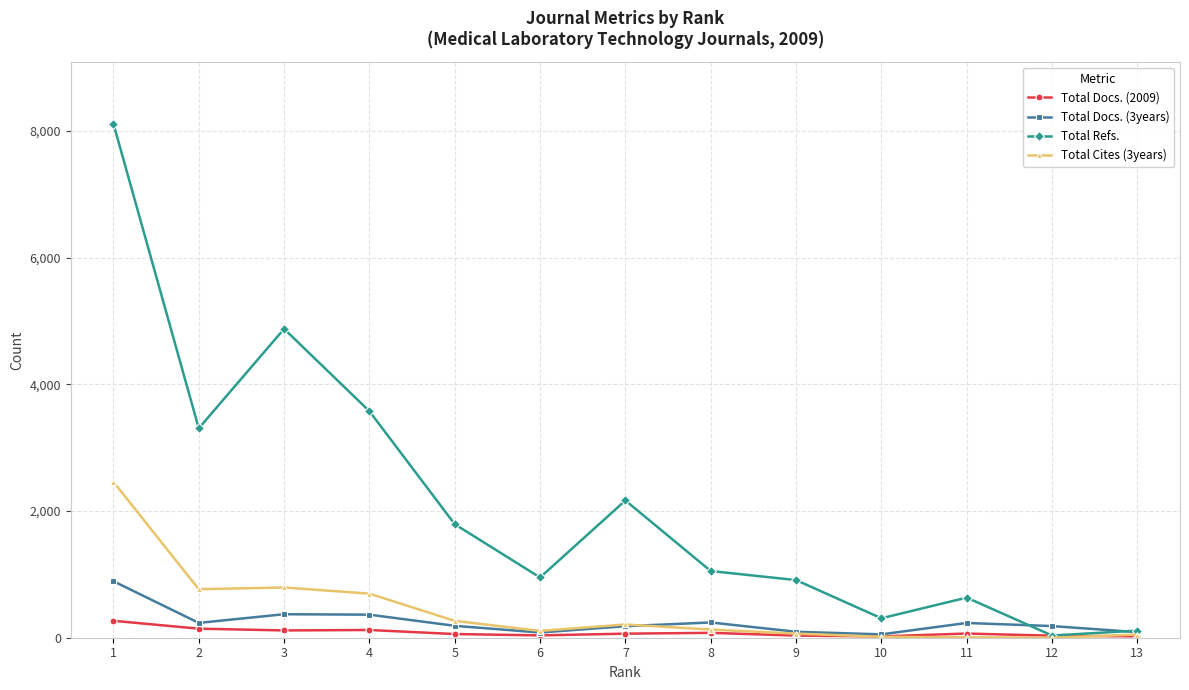

List the series in order of their peak value, lowest first.

Total Docs. (2009), Total Docs. (3years), Total Cites (3years), Total Refs.